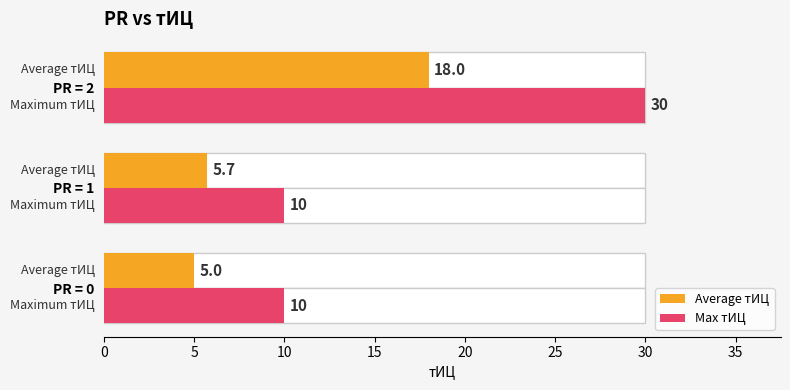

What is the maximum value shown in the chart?

30.0